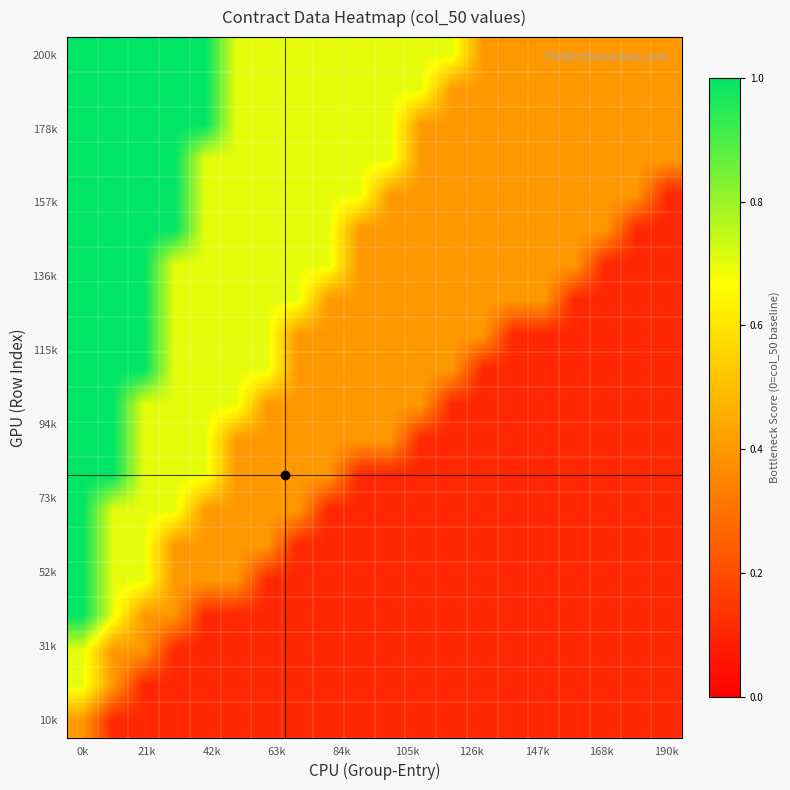

Count the number of categories in the chart.

20